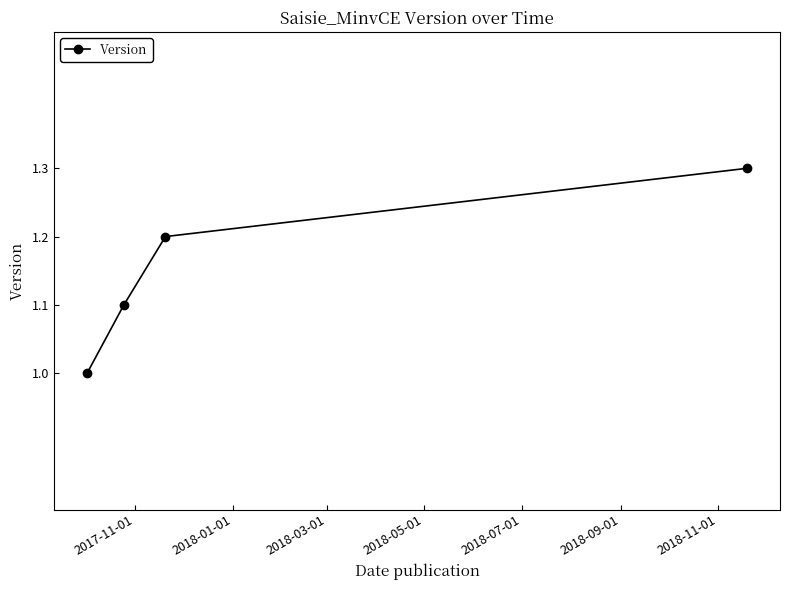

What is the value of the 1st point from the left?

1.0